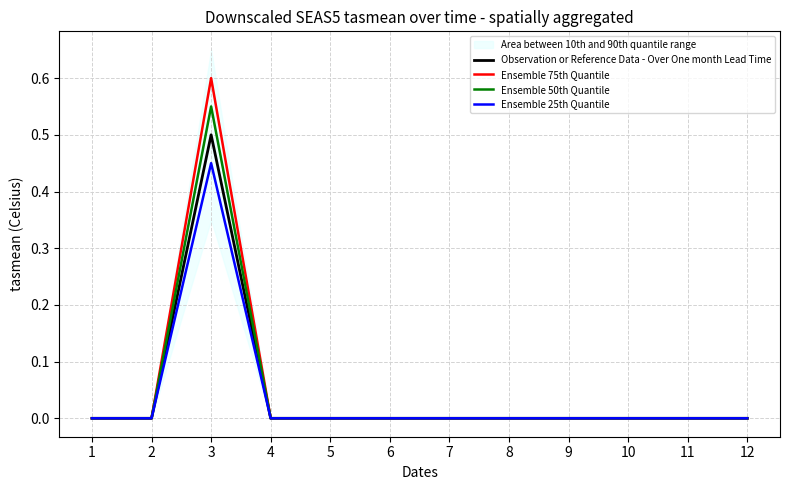

List the series in order of their peak value, highest first.

Ensemble 75th Quantile, Ensemble 50th Quantile, Observation or Reference Data - Over One month Lead Time, Ensemble 25th Quantile